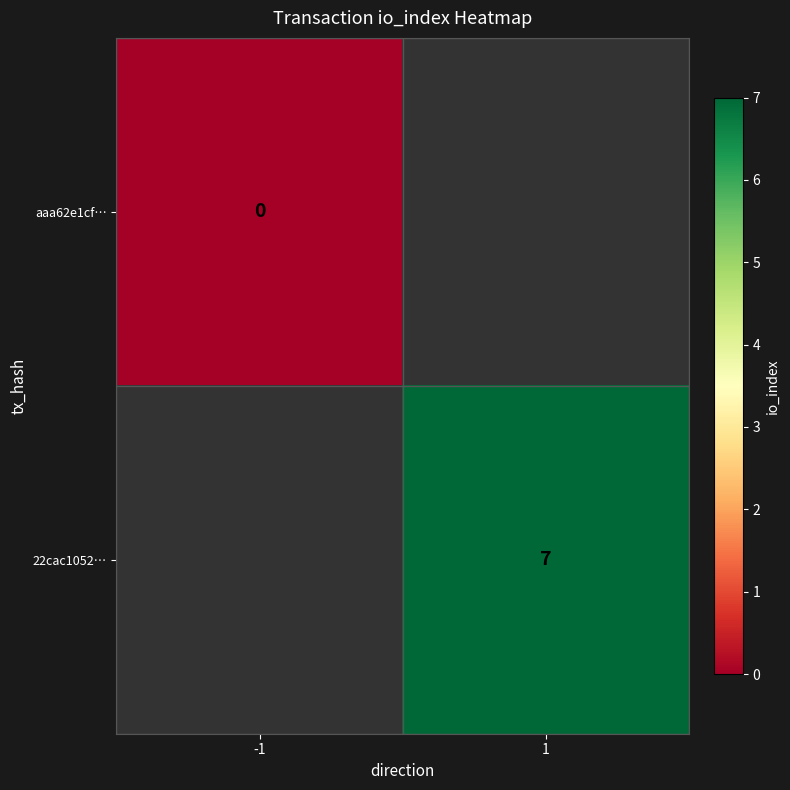

Which label corresponds to the largest value in the chart?

1